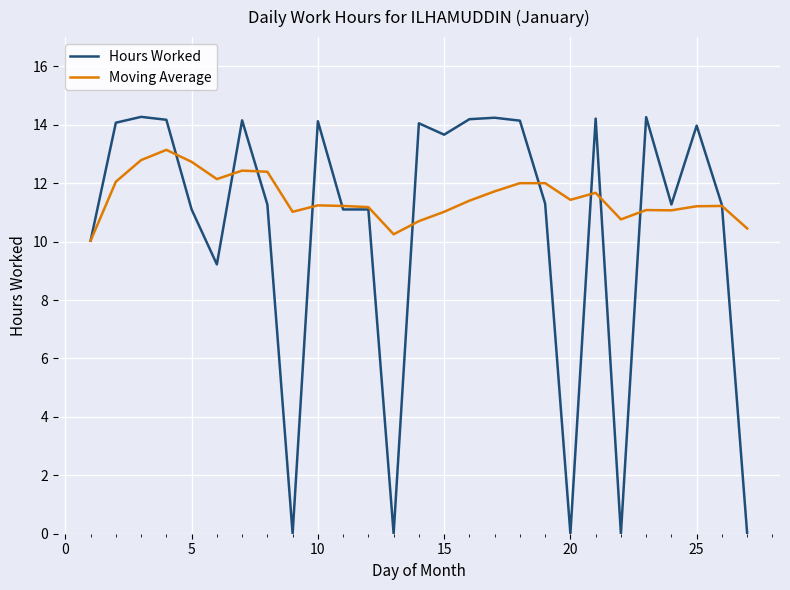

How many lines are shown in the chart?

2